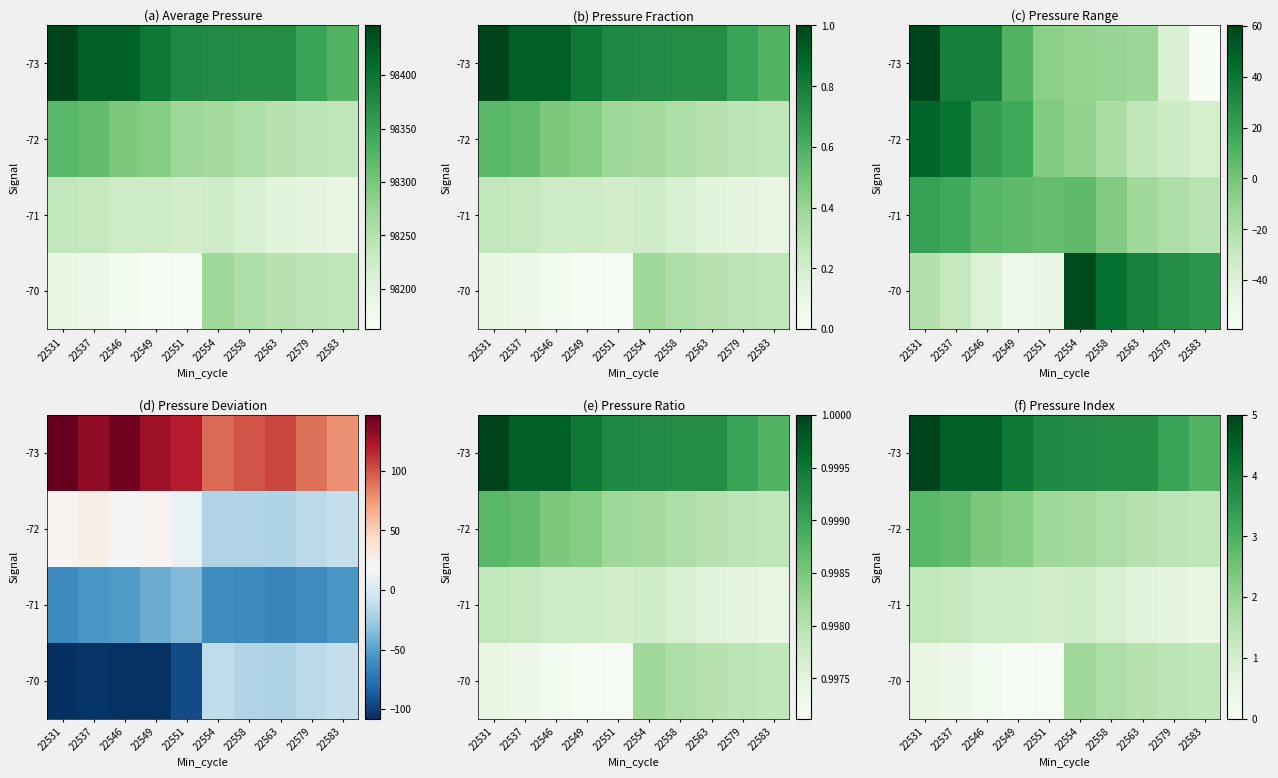

Which label corresponds to the smallest value in the chart?

22549